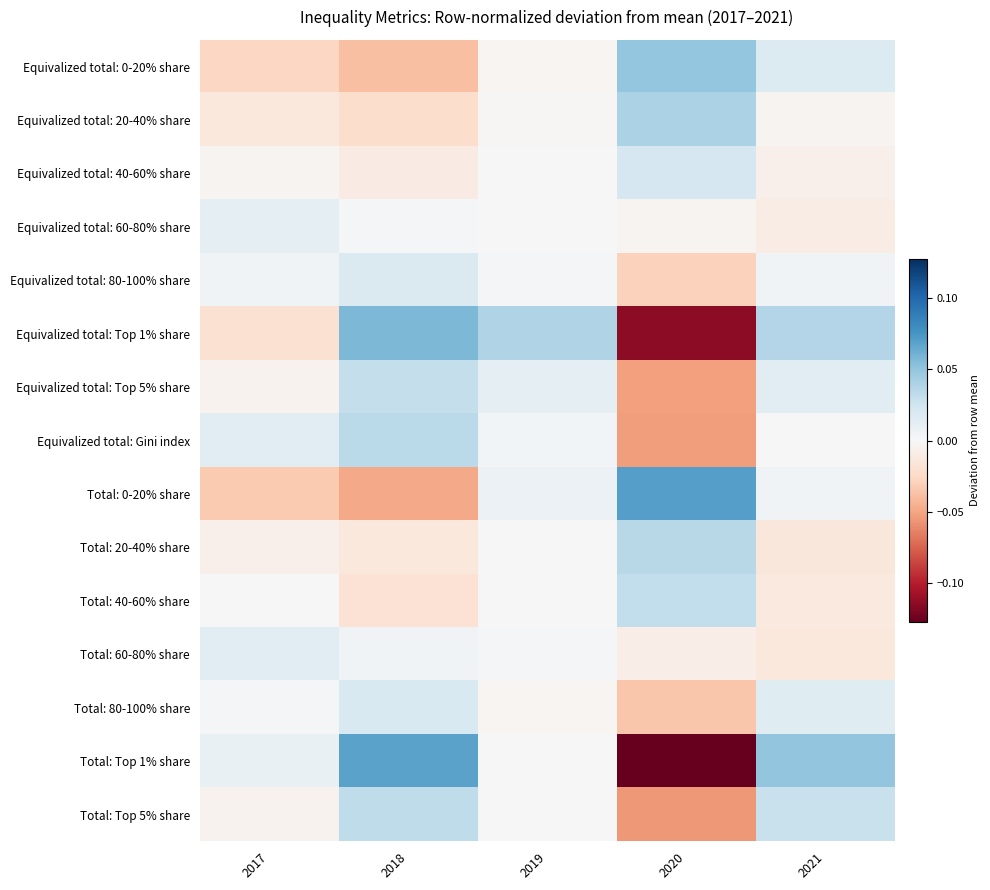

Reading left to right, extract all data points from this chart.

Equivalized total: 0-20% share: 2017=-0.0	2018=-0.0	2019=-0.0	2020=0.0	2021=0.0
Equivalized total: 20-40% share: 2017=-0.0	2018=-0.0	2019=-0.0	2020=0.0	2021=-0.0
Equivalized total: 40-60% share: 2017=-0.0	2018=-0.0	2019=-0.0	2020=0.0	2021=-0.0
Equivalized total: 60-80% share: 2017=0.0	2018=0.0	2019=-0.0	2020=-0.0	2021=-0.0
Equivalized total: 80-100% share: 2017=0.0	2018=0.0	2019=0.0	2020=-0.0	2021=0.0
Equivalized total: Top 1% share: 2017=-0.0	2018=0.1	2019=0.0	2020=-0.1	2021=0.0
Equivalized total: Top 5% share: 2017=-0.0	2018=0.0	2019=0.0	2020=-0.1	2021=0.0
Equivalized total: Gini index: 2017=0.0	2018=0.0	2019=0.0	2020=-0.1	2021=0.0
Total: 0-20% share: 2017=-0.0	2018=-0.0	2019=0.0	2020=0.1	2021=0.0
Total: 20-40% share: 2017=-0.0	2018=-0.0	2019=-0.0	2020=0.0	2021=-0.0
Total: 40-60% share: 2017=0.0	2018=-0.0	2019=-0.0	2020=0.0	2021=-0.0
Total: 60-80% share: 2017=0.0	2018=0.0	2019=0.0	2020=-0.0	2021=-0.0
Total: 80-100% share: 2017=0.0	2018=0.0	2019=-0.0	2020=-0.0	2021=0.0
Total: Top 1% share: 2017=0.0	2018=0.1	2019=-0.0	2020=-0.1	2021=0.0
Total: Top 5% share: 2017=-0.0	2018=0.0	2019=-0.0	2020=-0.1	2021=0.0